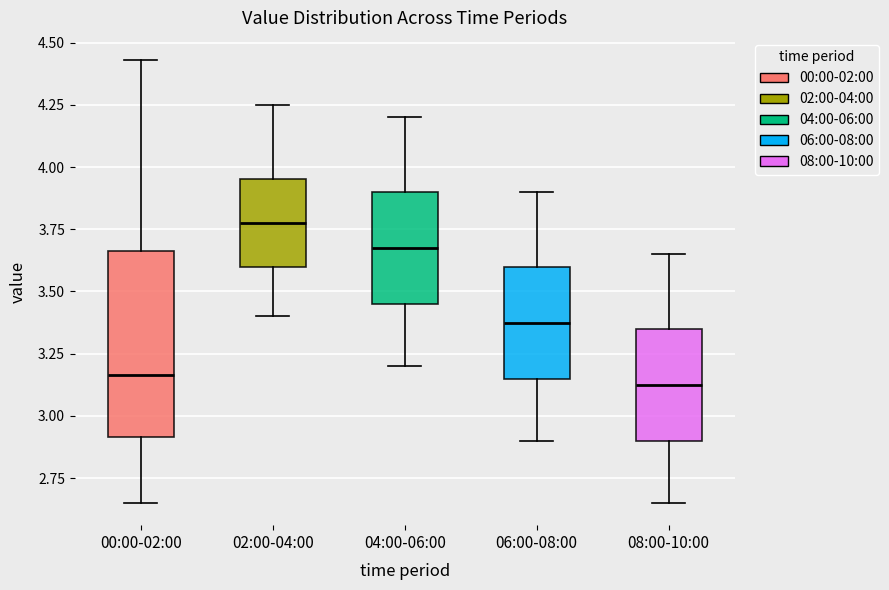

Reading left to right, transcribe this box plot: for each box, give where its median line is, the range the box spans, and where its two whiskers end, as read against the y-axis. The values are not printed on the chart, so give them approximately, as read against the axis.

00:00-02:00: median 3.15, box 2.90 to 3.65, whiskers 2.65 to 4.45
02:00-04:00: median 3.80, box 3.60 to 3.95, whiskers 3.40 to 4.25
04:00-06:00: median 3.70, box 3.45 to 3.90, whiskers 3.20 to 4.20
06:00-08:00: median 3.40, box 3.15 to 3.60, whiskers 2.90 to 3.90
08:00-10:00: median 3.15, box 2.90 to 3.35, whiskers 2.65 to 3.65